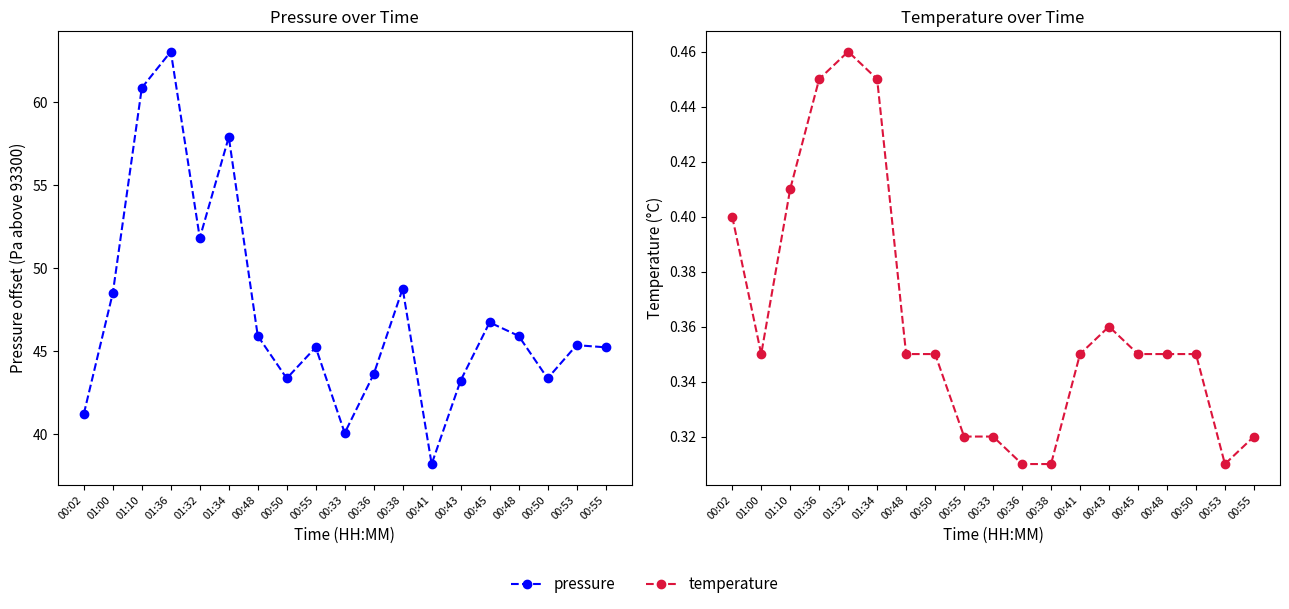

What is the approximate value of temperature at 00:02?

0.4